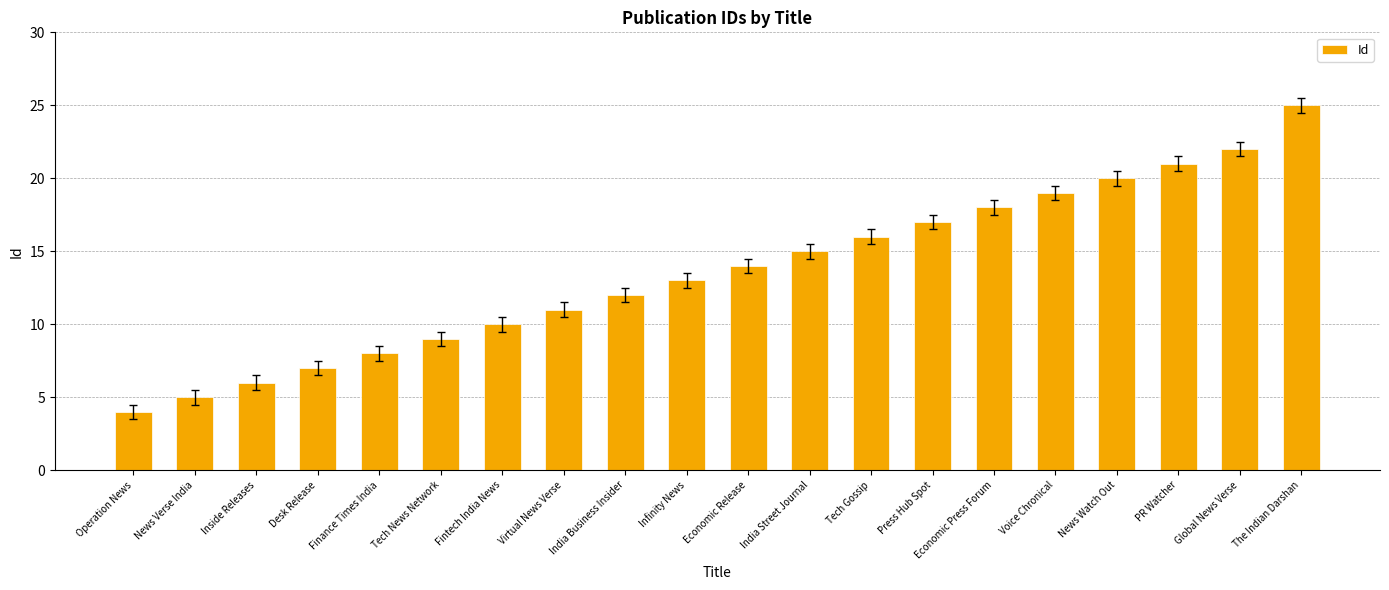

Rank the categories by value from lowest to highest.

Operation News, News Verse India, Inside Releases, Desk Release, Finance Times India, Tech News Network, Fintech India News, Virtual News Verse, India Business Insider, Infinity News, Economic Release, India Street Journal, Tech Gossip, Press Hub Spot, Economic Press Forum, Voice Chronical, News Watch Out, PR Watcher, Global News Verse, The Indian Darshan